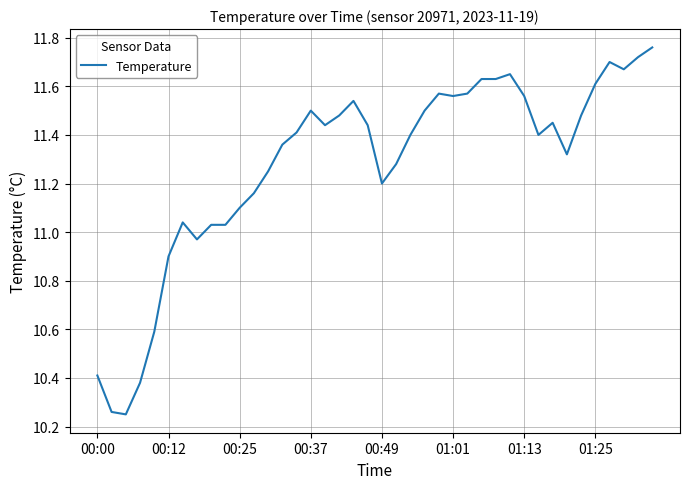

What is the difference between the maximum and minimum values?

1.5